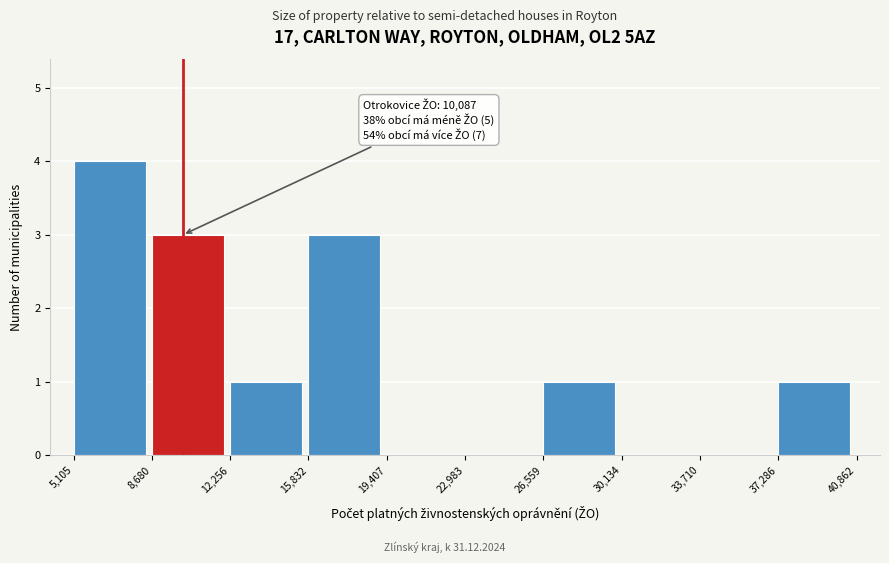

Which range on the x-axis has the tallest bar?

5,105 to 8,680